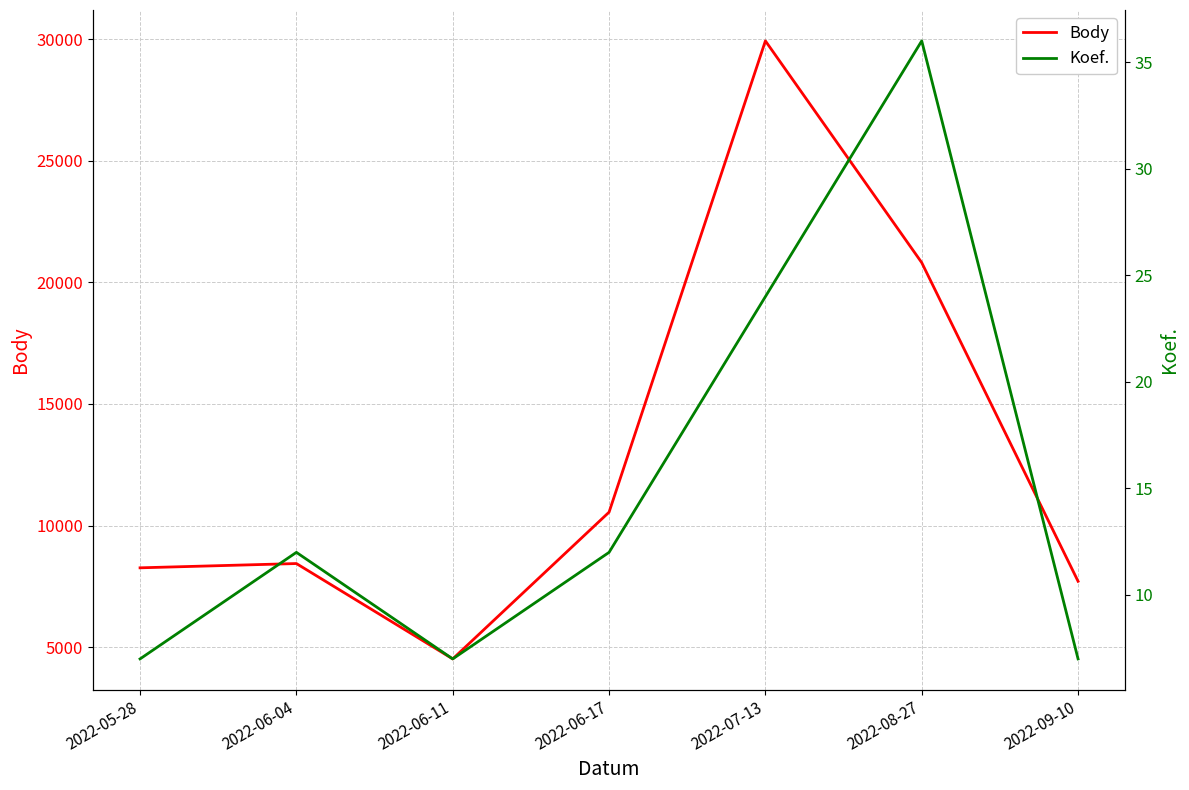

How many interior local valleys does the Koef. series have?

1